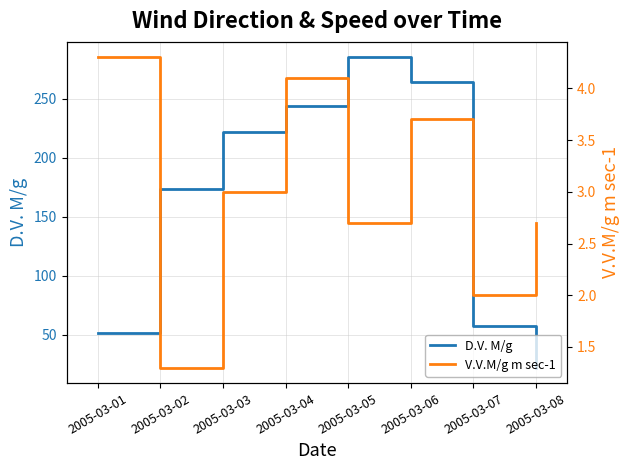

At 2005-03-07, list the series in order from largest to smallest.

D.V. M/g, V.V.M/g m sec-1